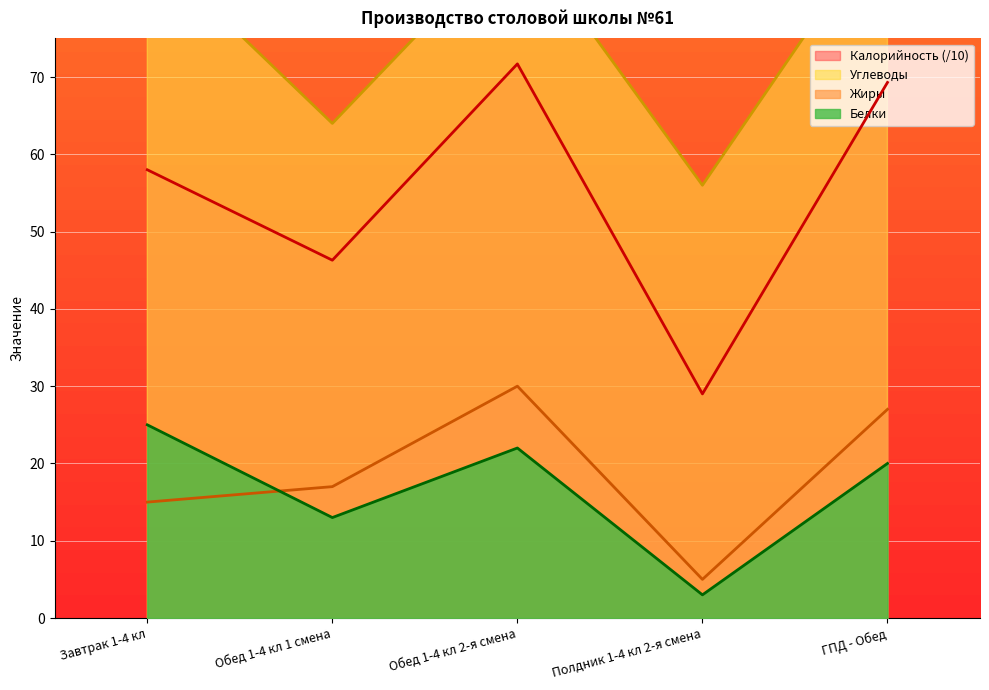

How many data points does each series have?

5